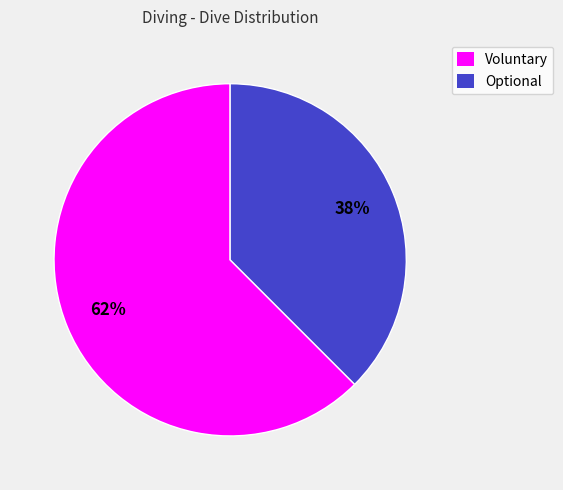

Is it true that Optional is 38% of the pie?

True